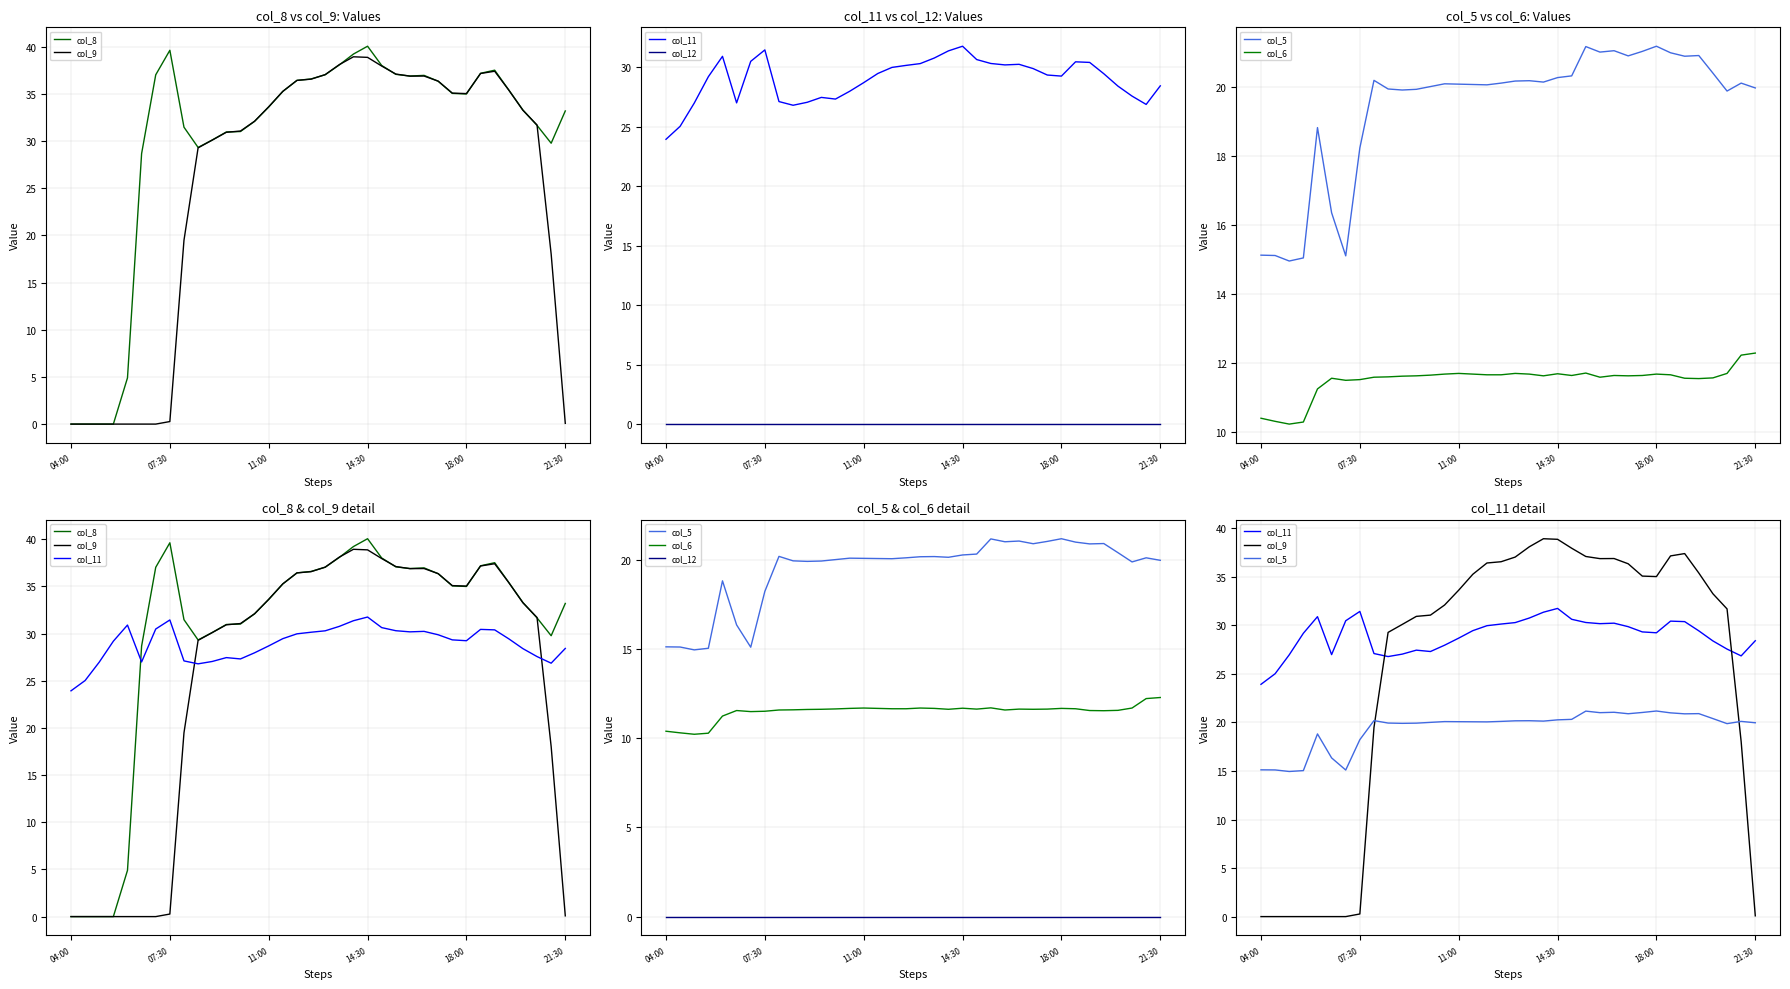

What is the difference between the maximum and second lowest values in the col_9 series?

38.9